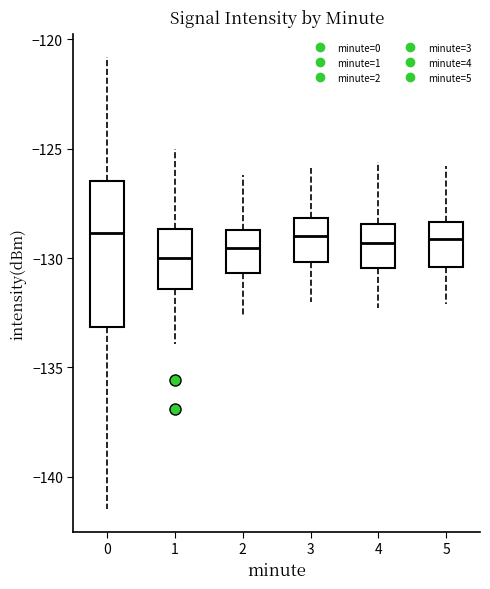

Reading left to right, transcribe this box plot: for each box, give where its median line is, the range the box spans, and where its two whiskers end, as read against the y-axis. The values are not printed on the chart, so give them approximately, as read against the axis.

0: median -129.0, box -133.0 to -126.5, whiskers -141.5 to -121.0
1: median -130.0, box -131.5 to -128.5, whiskers -134.0 to -125.0
2: median -129.5, box -130.5 to -128.5, whiskers -132.5 to -126.0
3: median -129.0, box -130.0 to -128.0, whiskers -132.0 to -126.0
4: median -129.5, box -130.5 to -128.5, whiskers -132.5 to -125.5
5: median -129.0, box -130.5 to -128.5, whiskers -132.0 to -126.0